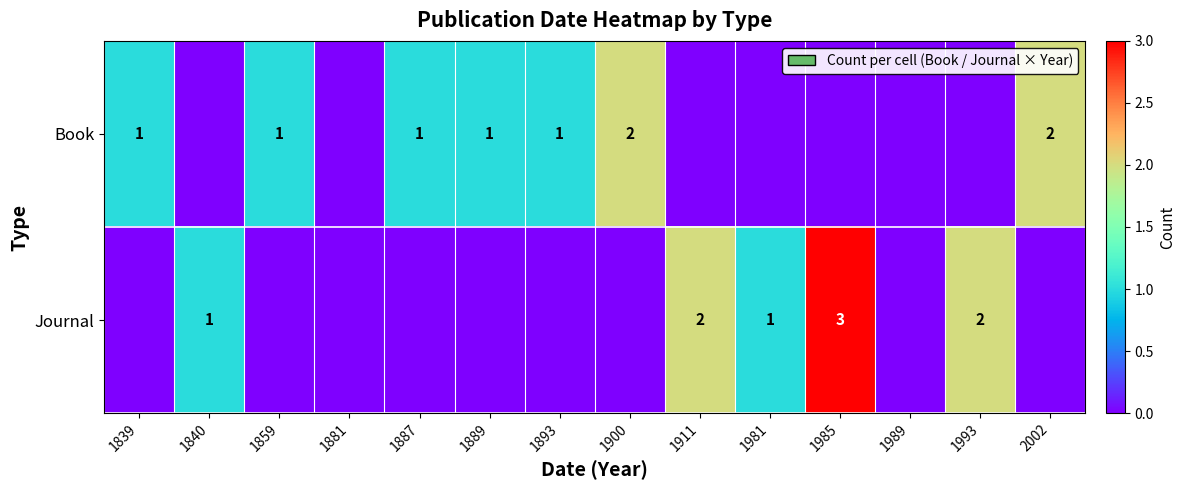

The Book series shows 1 at 1887. True or false?

True